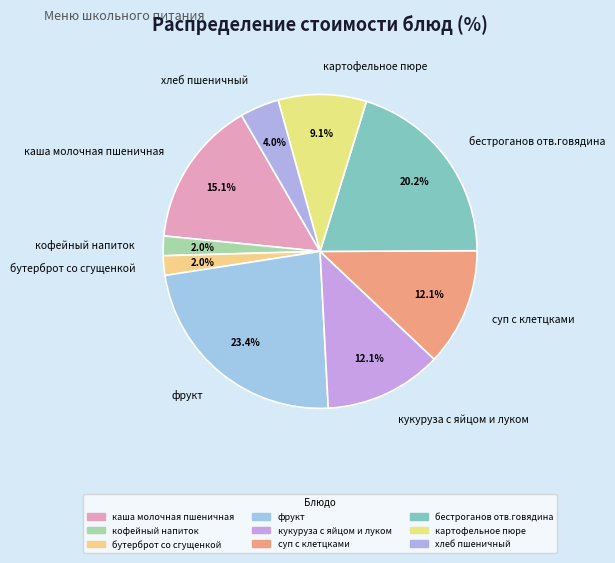

Count the number of slices in the pie.

9